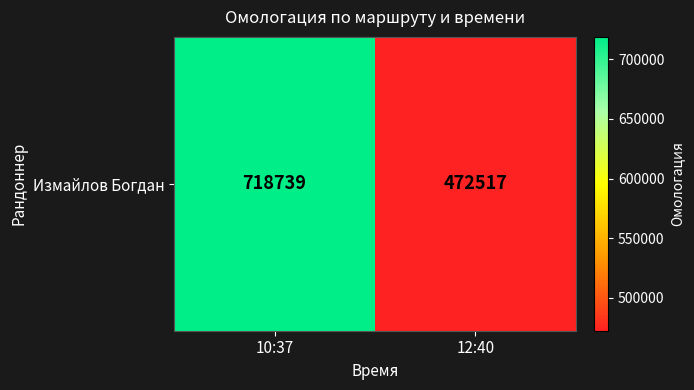

Which label corresponds to the smallest value in the chart?

12:40